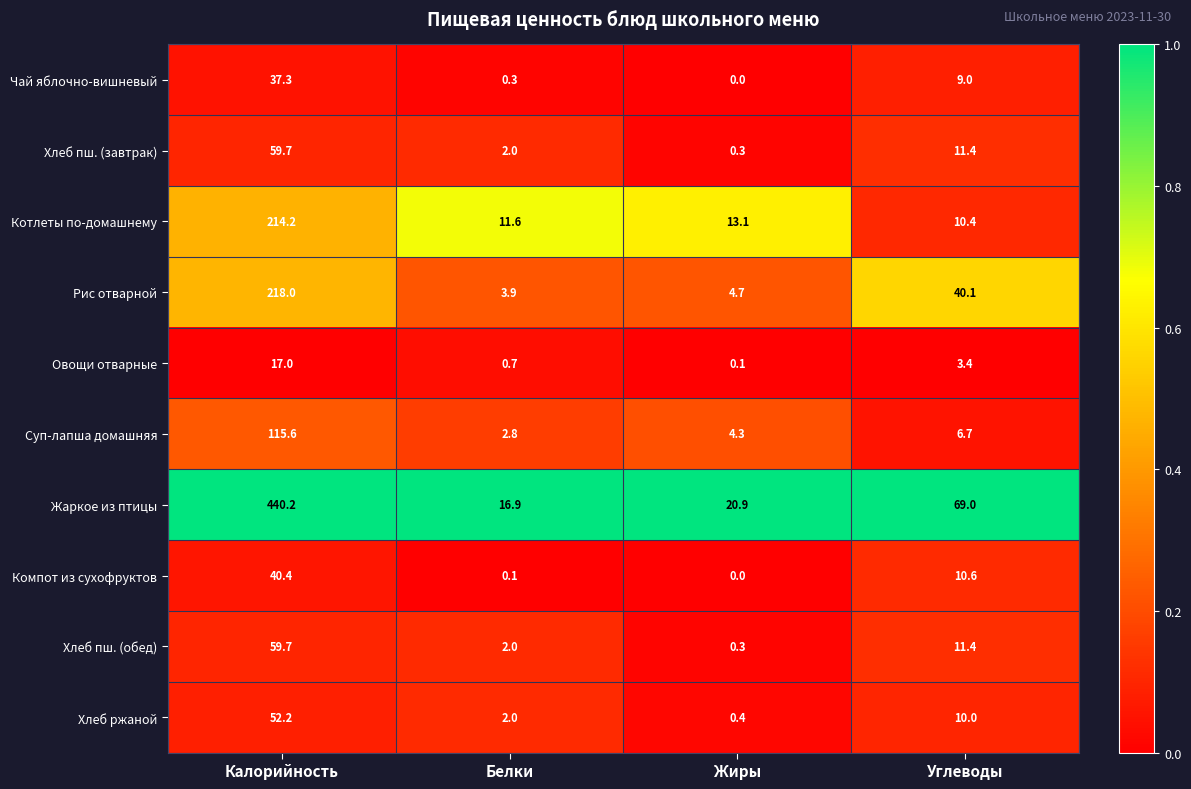

Which category has the highest value across all series?

Калорийность